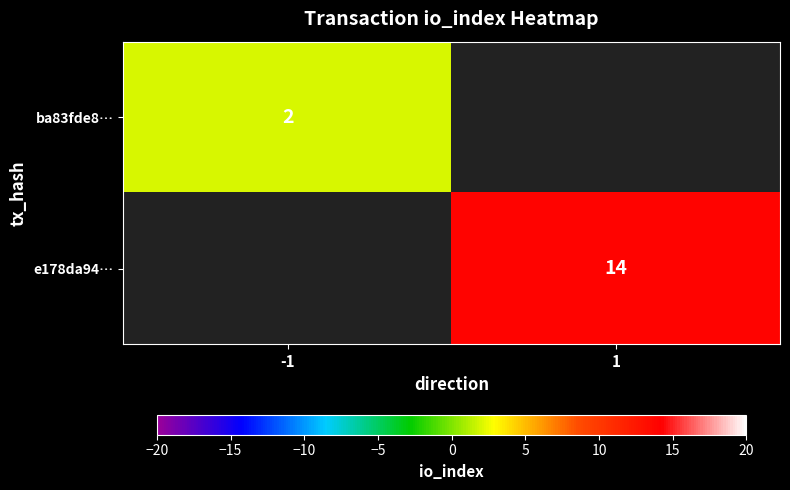

The e178da94… series shows 14 at 1. True or false?

True